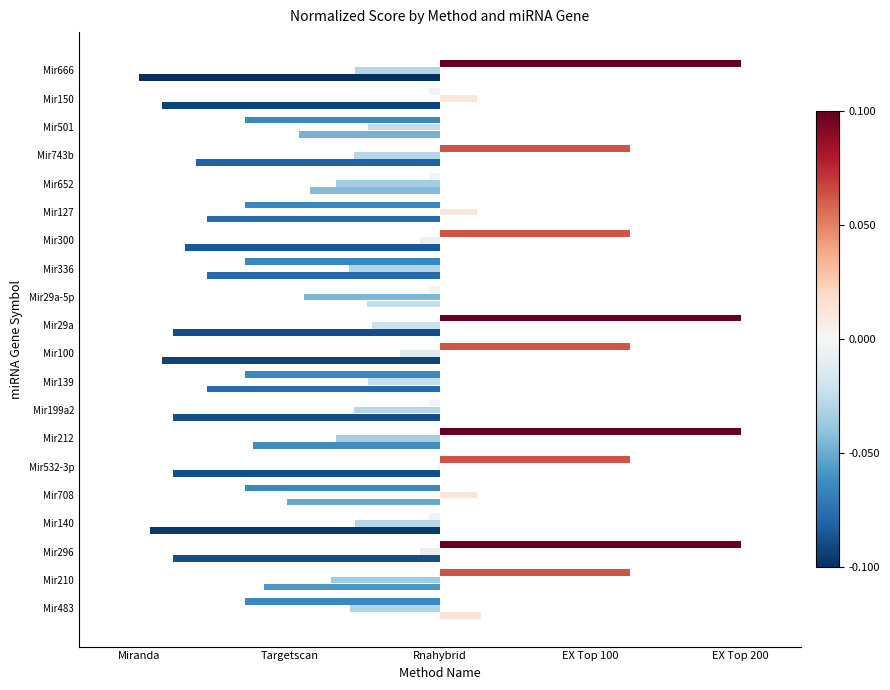

True or false: Targetscan has a value of -0.0 at Mir296.

False